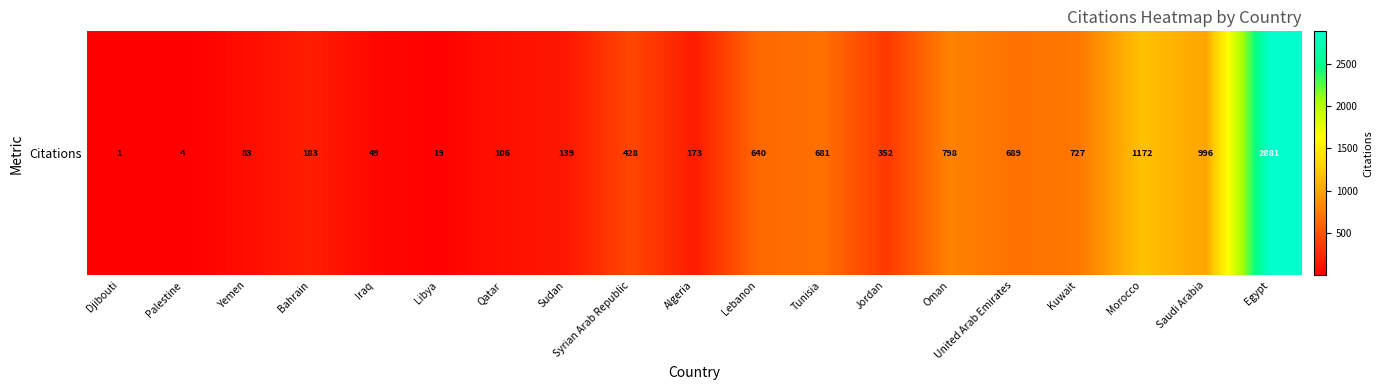

What is the sum of the values at United Arab Emirates and Morocco?

1861